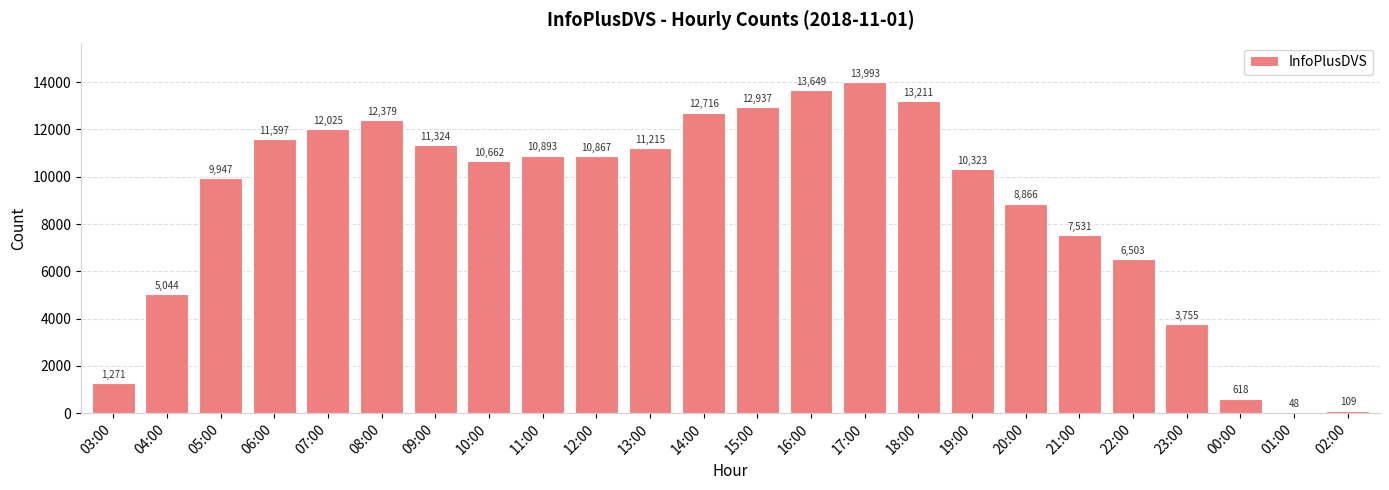

What is the label of the 16th bar from the right?

11:00